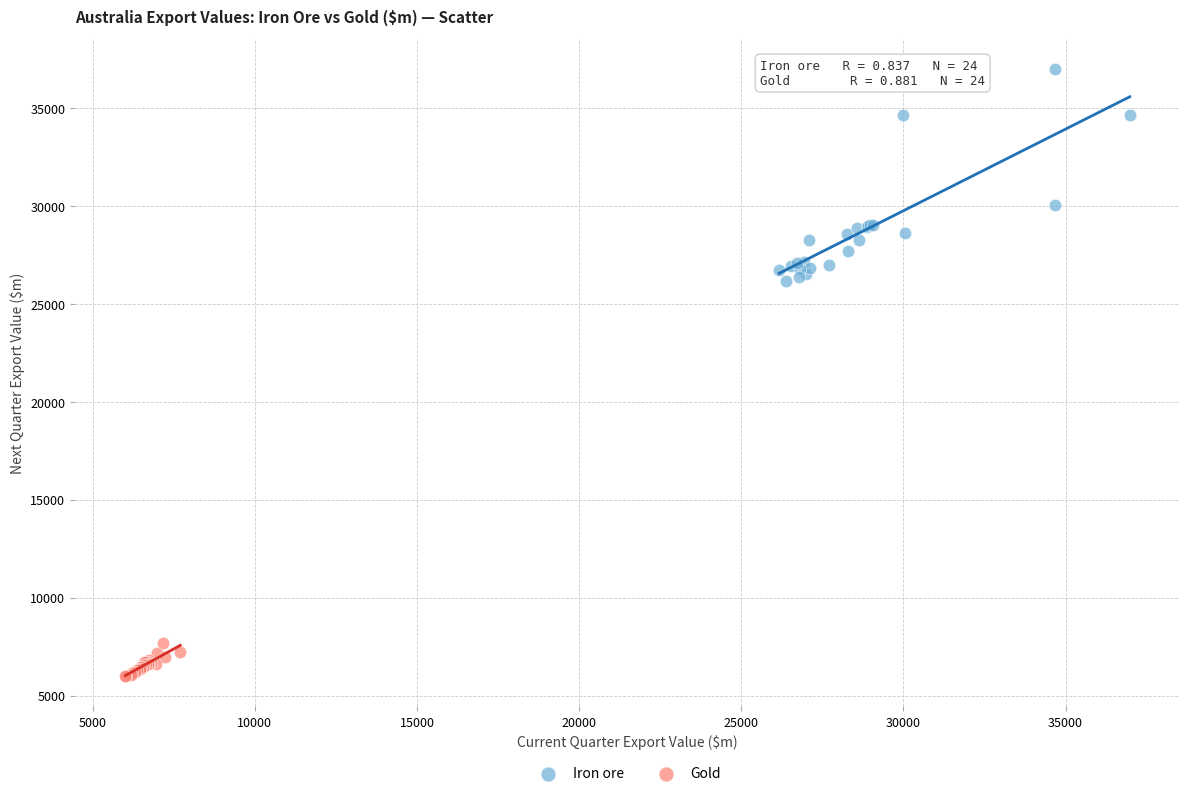

What are all the series names shown in the legend?

Iron ore, Gold